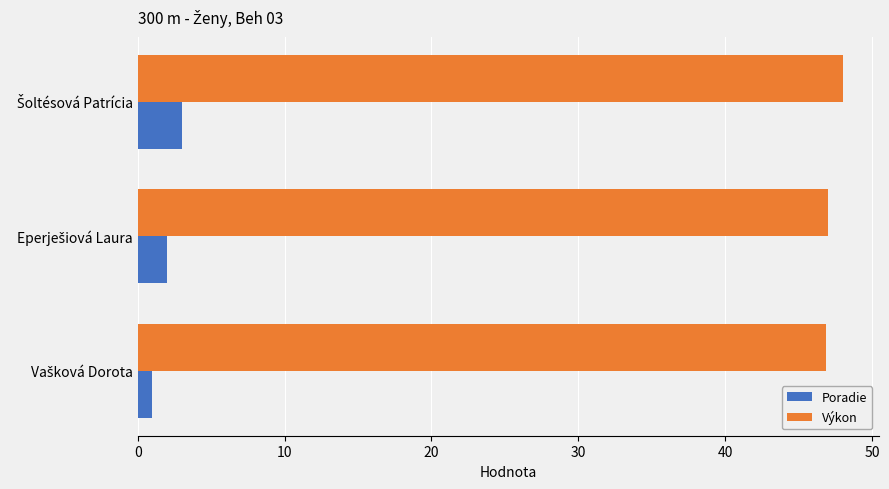

What is the lowest value of the Výkon series?

46.9